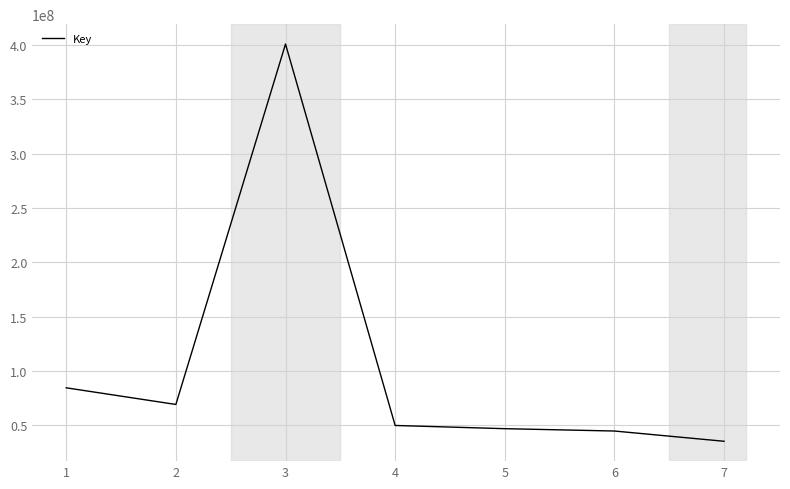

Approximately how many times larger is the value at 2 compared to 1?

0.8